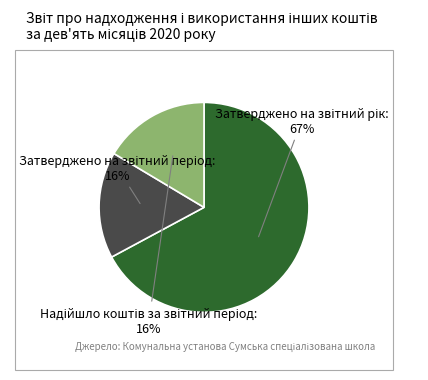

To the nearest percent, what is the average slice percentage?

33%